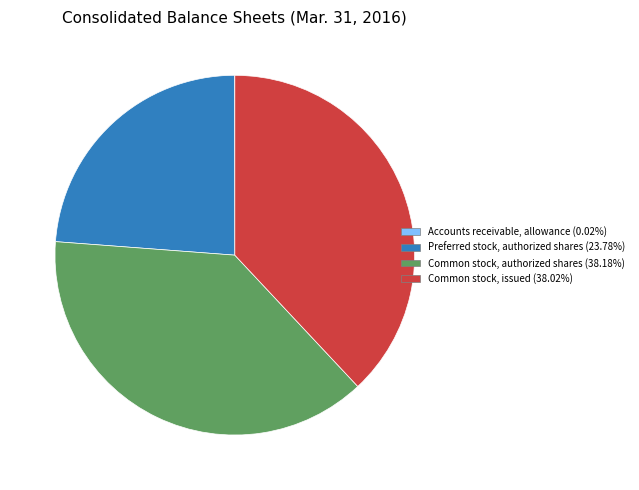

Is there any slice that represents more than half of the pie?

No